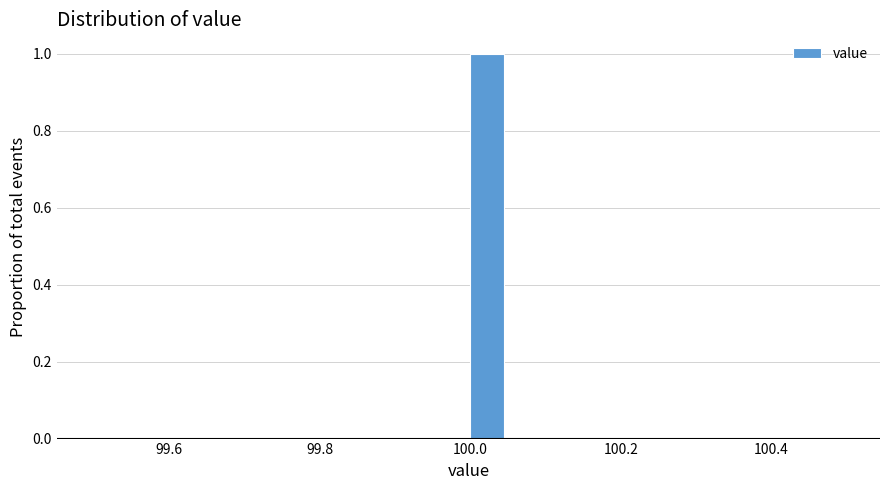

Read against the x-axis, roughly where is the centre of the tallest bar?

100.02